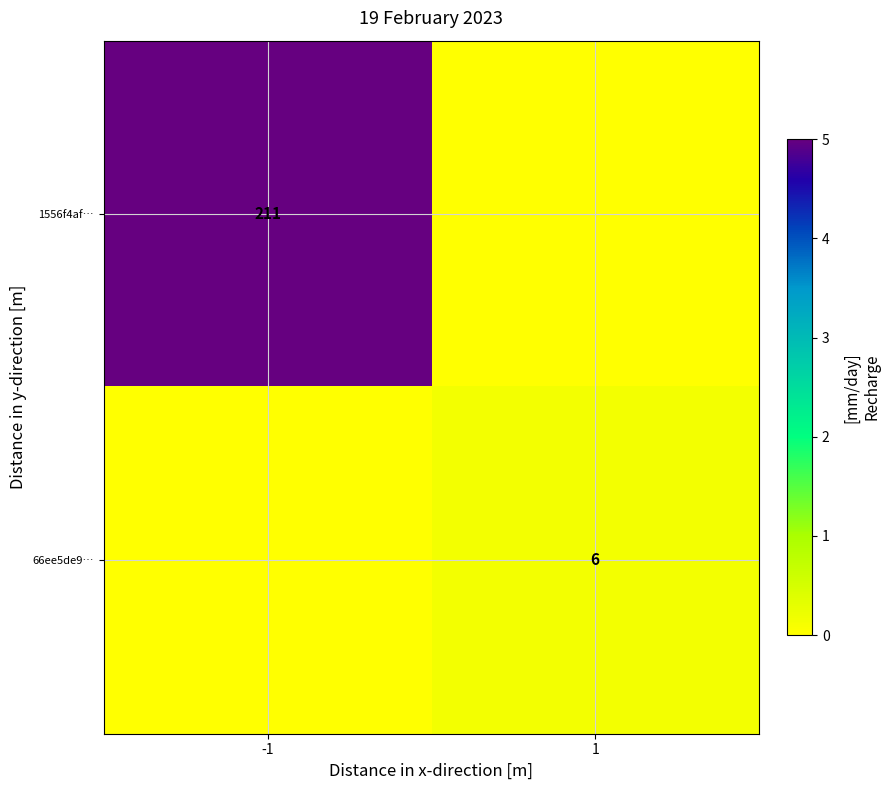

Is the value of 1556f4af… at -1 greater than the value of 66ee5de9… at 1?

Yes